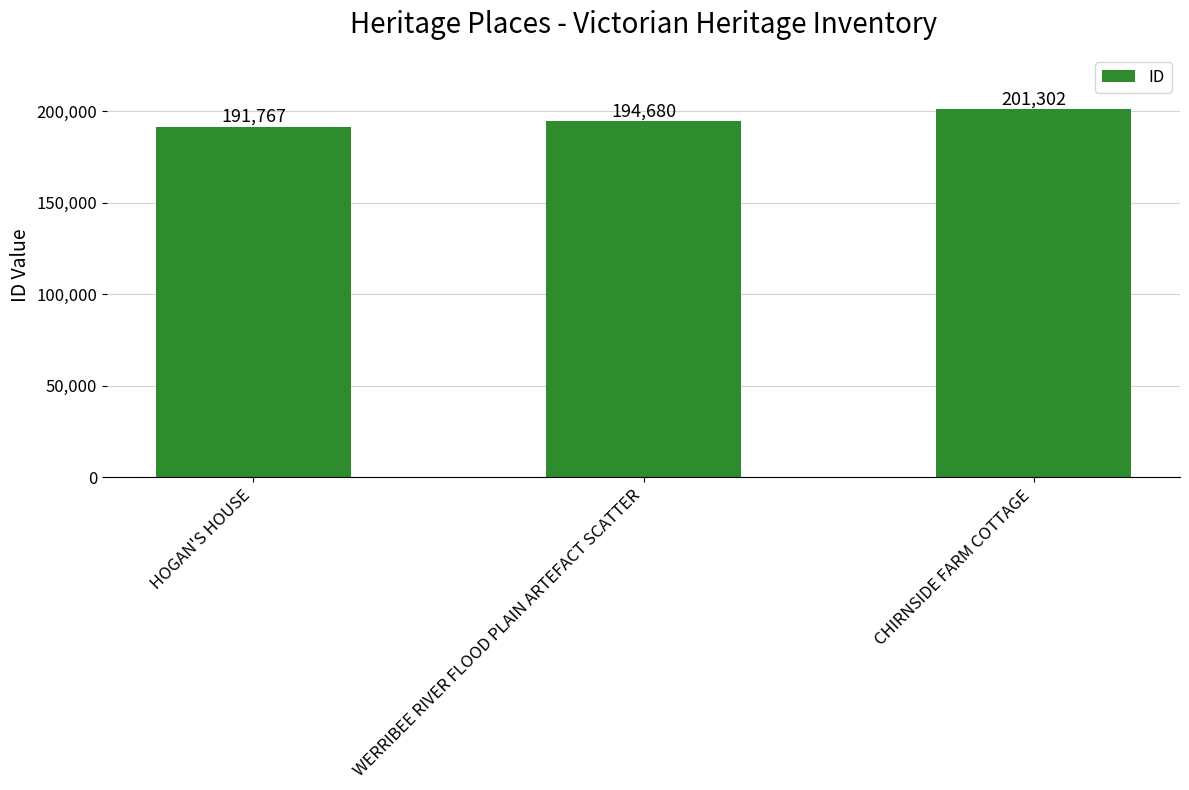

What is the approximate value at WERRIBEE RIVER FLOOD PLAIN ARTEFACT SCATTER?

194680